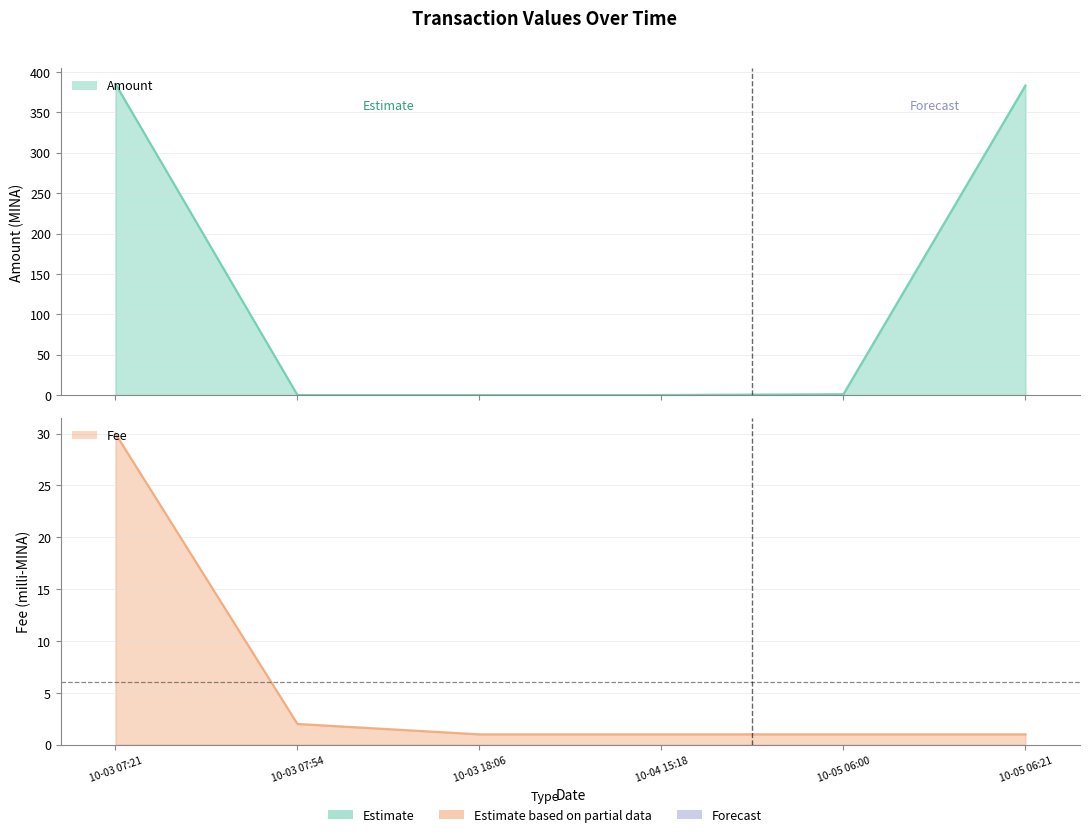

What is the total value across all series at 10-03 18:06?

1.0